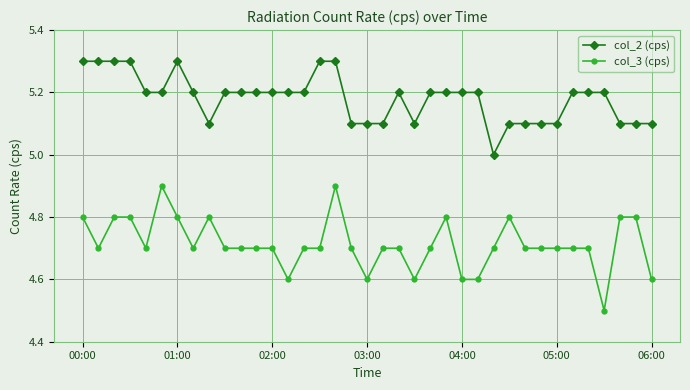

What are all the series names shown in the legend?

col_2 (cps), col_3 (cps)